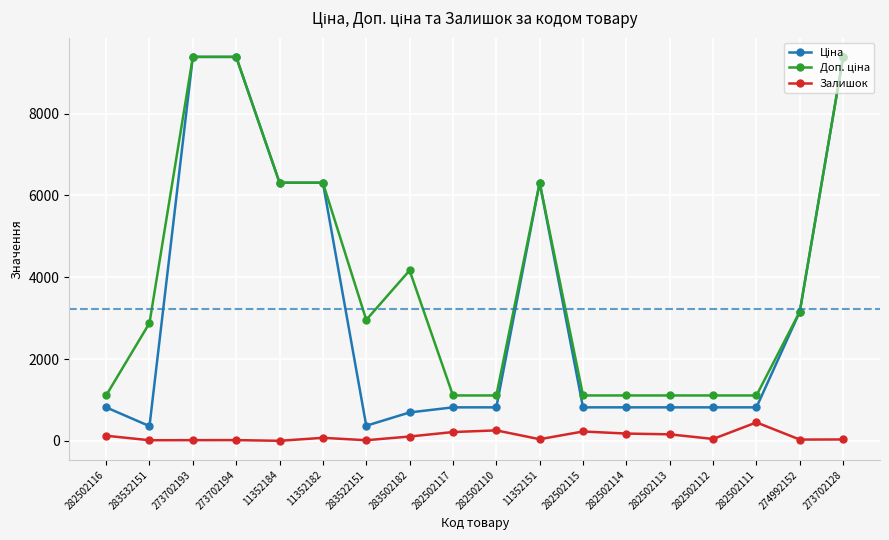

What is the greatest value displayed?

9384.0